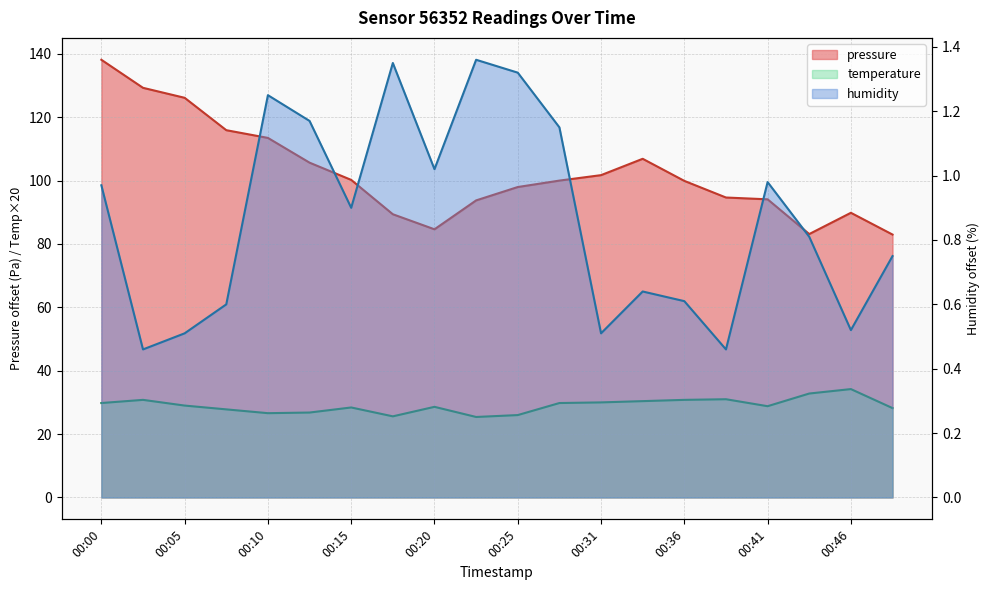

What is the value of the temperature point at the 13th from the left?

30.0